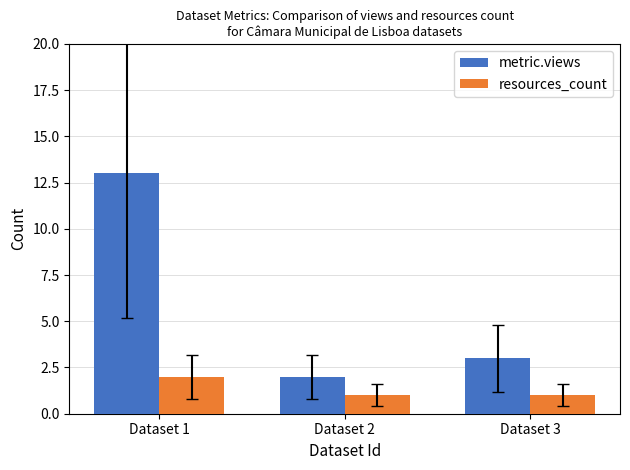

What is the difference between the maximum and minimum values in the resources_count series?

1